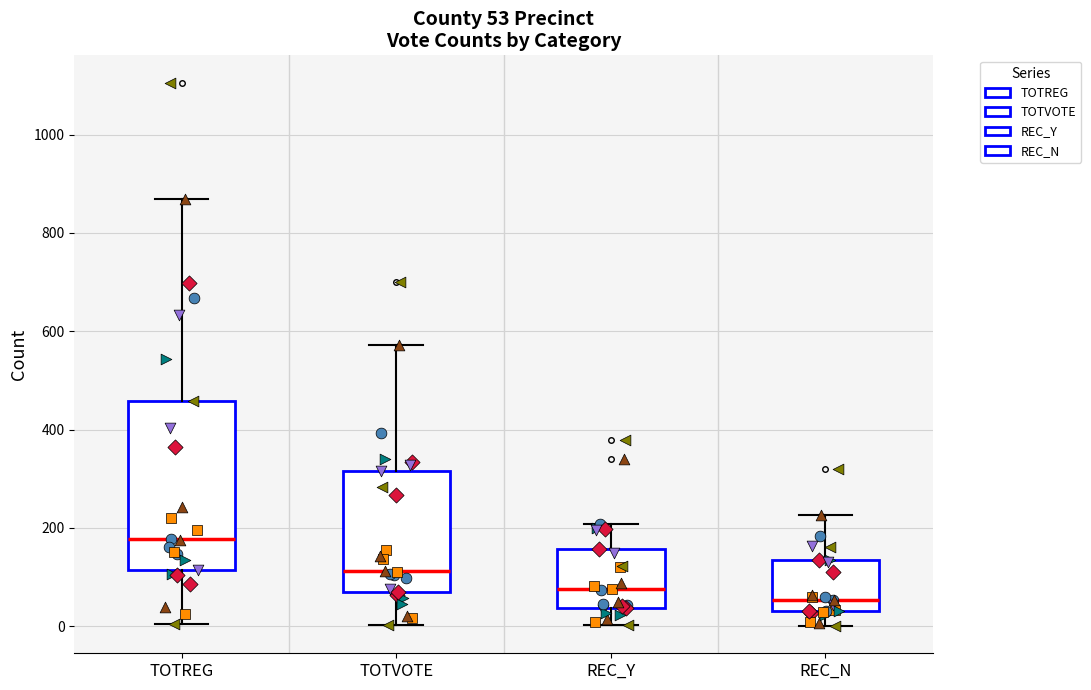

Which box's median line is the lowest?

REC_N